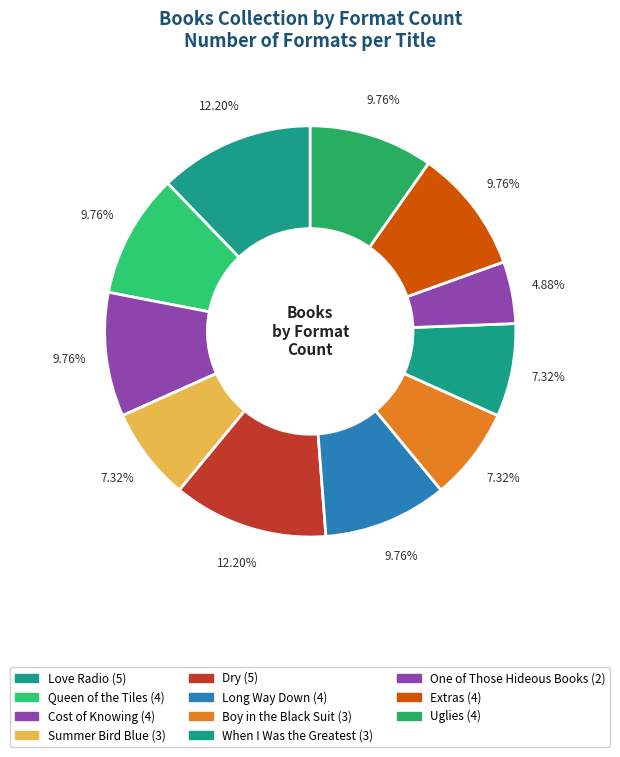

What is the ratio of the value at Dry to the value at Long Way Down?

1.2